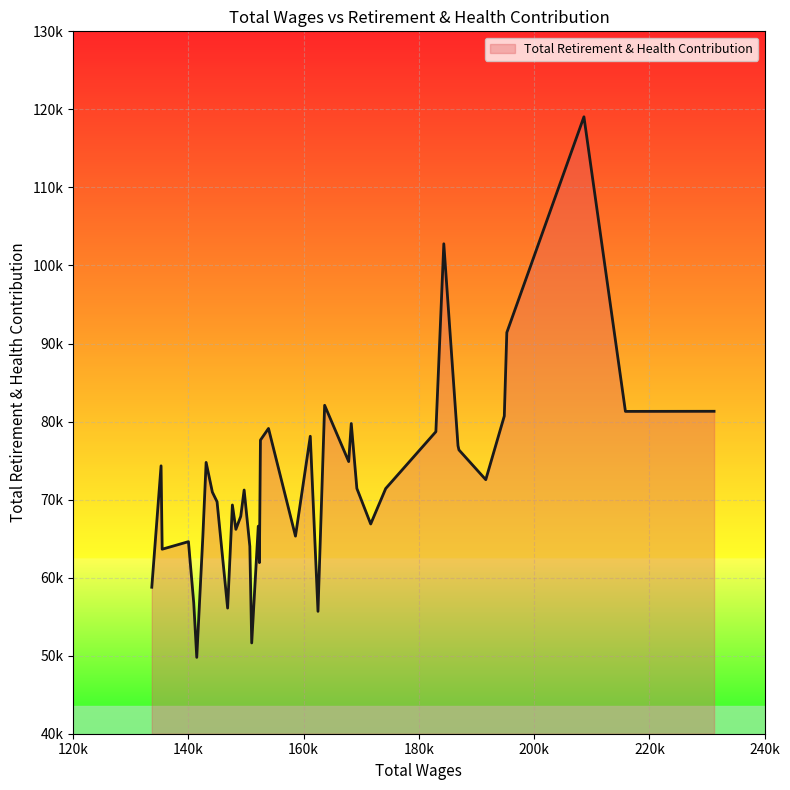

Is this an area chart (filled region under the line)?

Yes